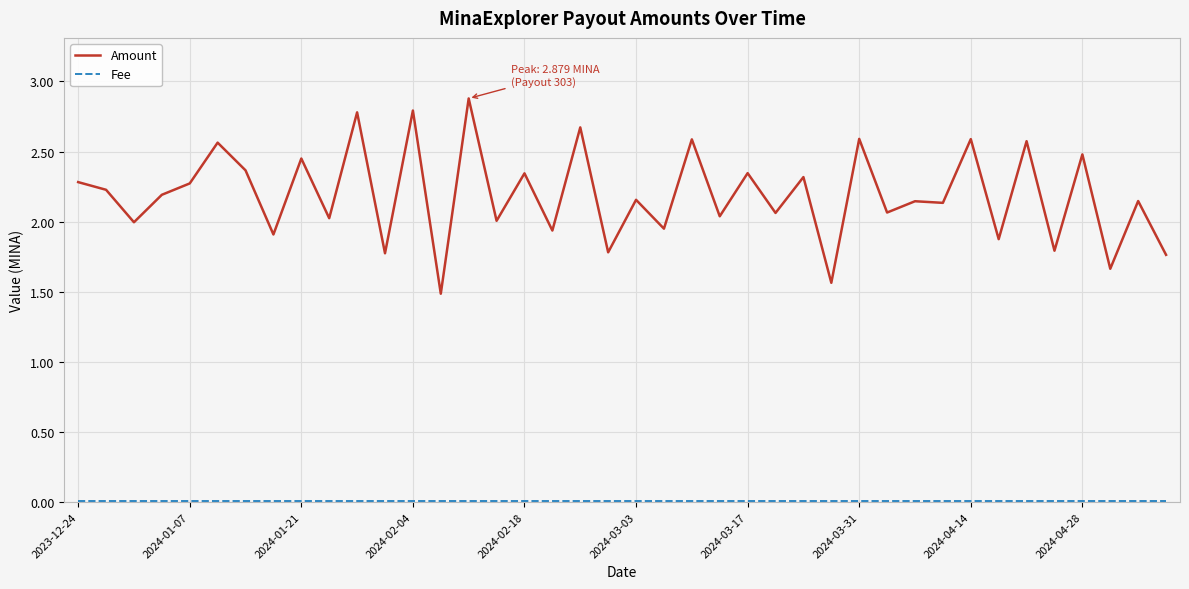

Which series has the largest range (max minus min)?

Amount